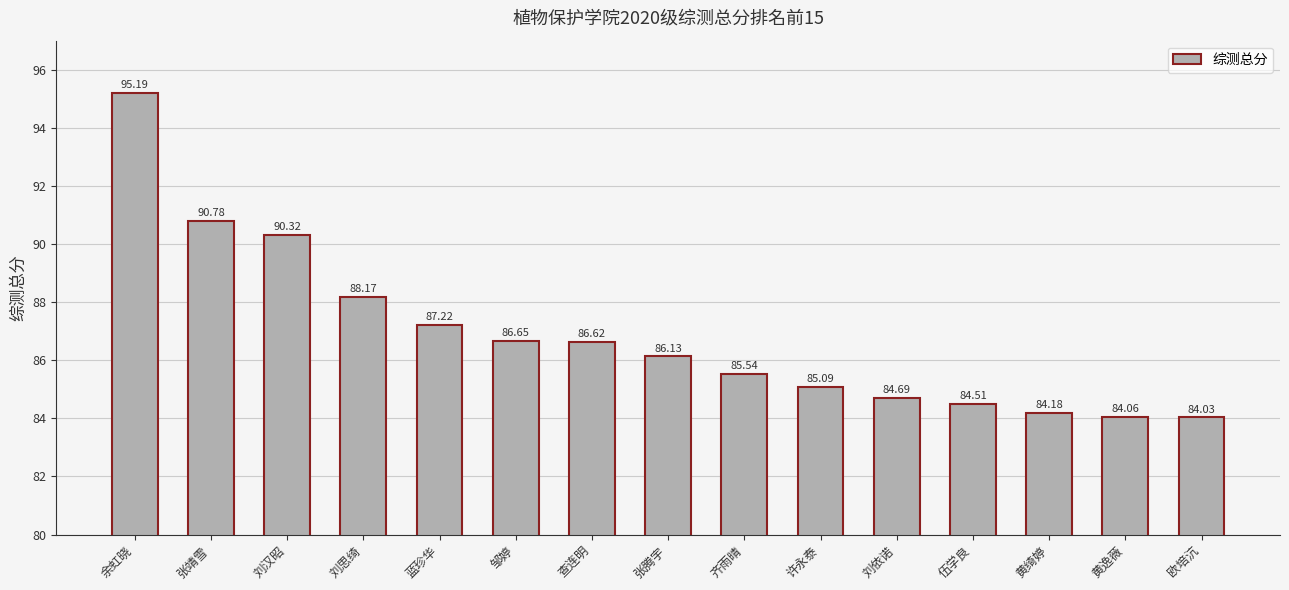

Approximately how many times larger is the value at 张靖雪 compared to 刘思绮?

1.0